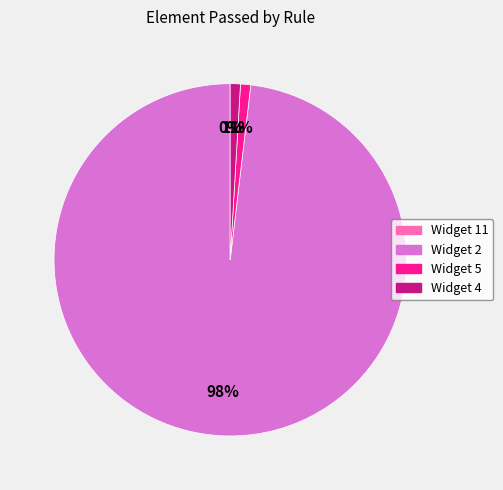

True or false: Widget 2 accounts for 98% of the total.

True